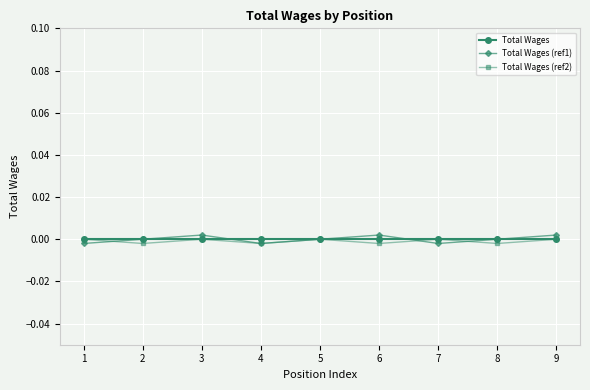

List the labels in order of Total Wages value, smallest first.

1, 2, 3, 4, 5, 6, 7, 8, 9